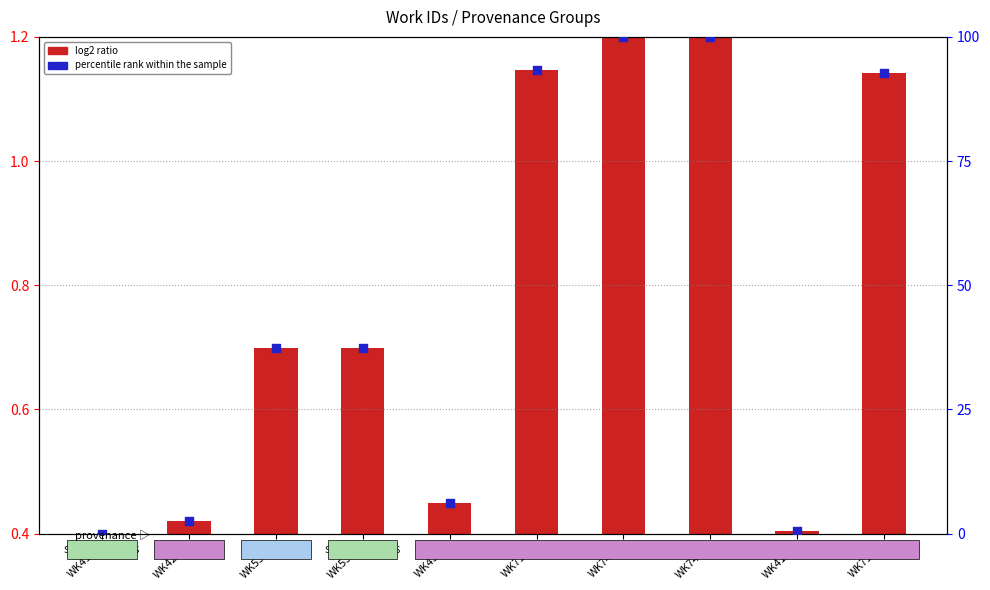

At which category is the sum across all series the highest?

WK7402